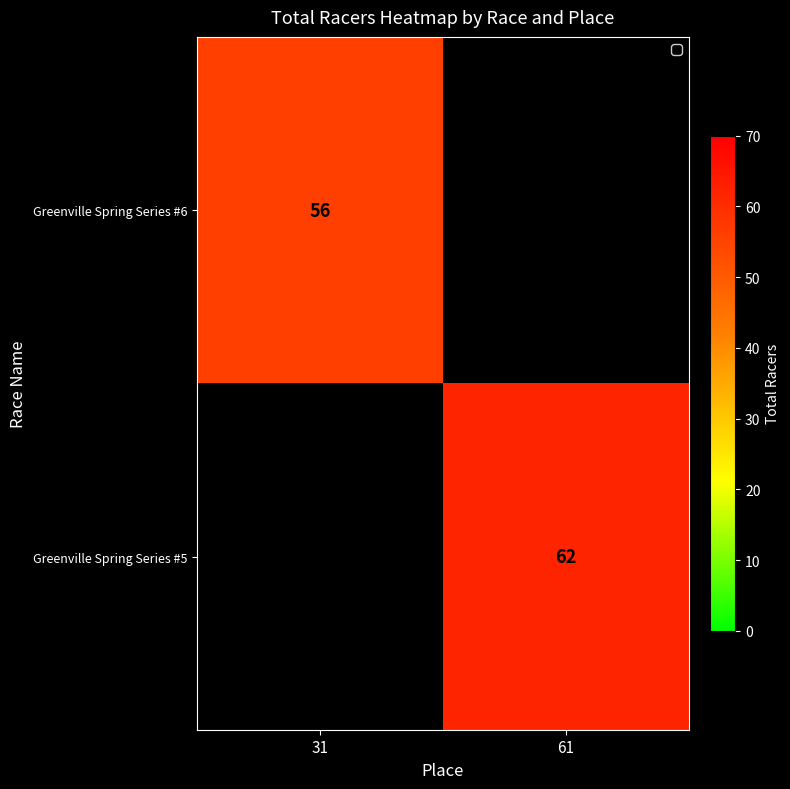

True or false: Greenville Spring Series #6 has a value of 12 at 31.

False